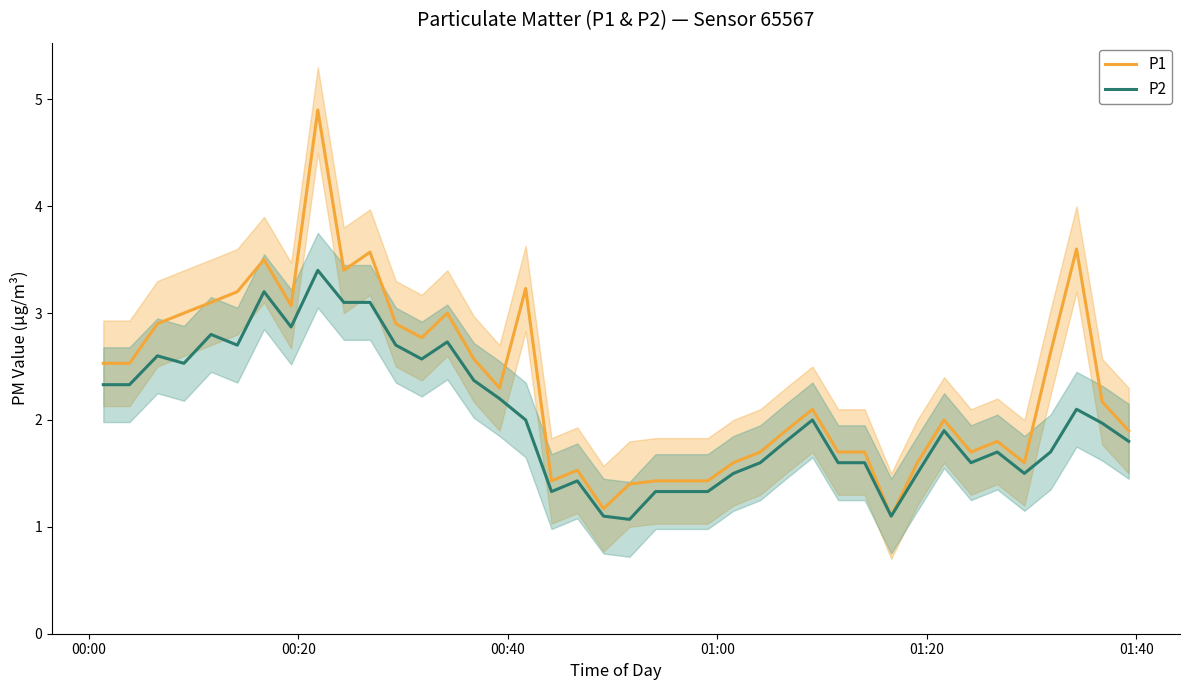

In P2, how many points are higher than both neighbors (excluding endpoints)?

10